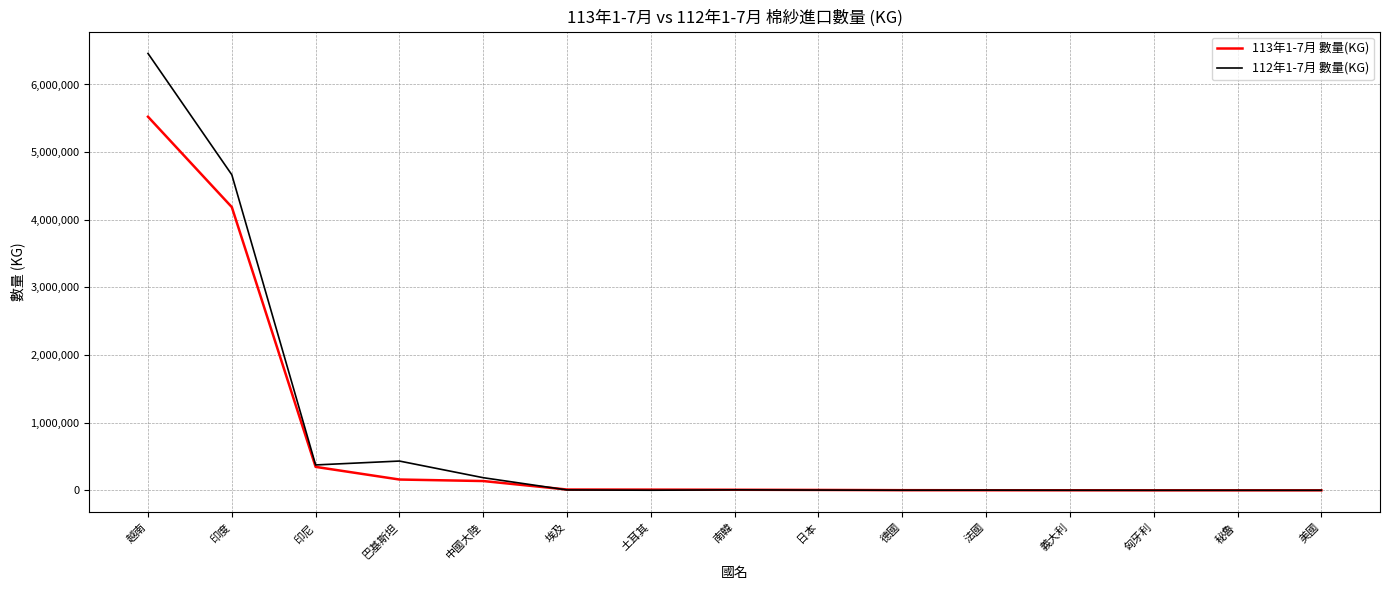

Which series has the largest range (max minus min)?

112年1-7月 數量(KG)